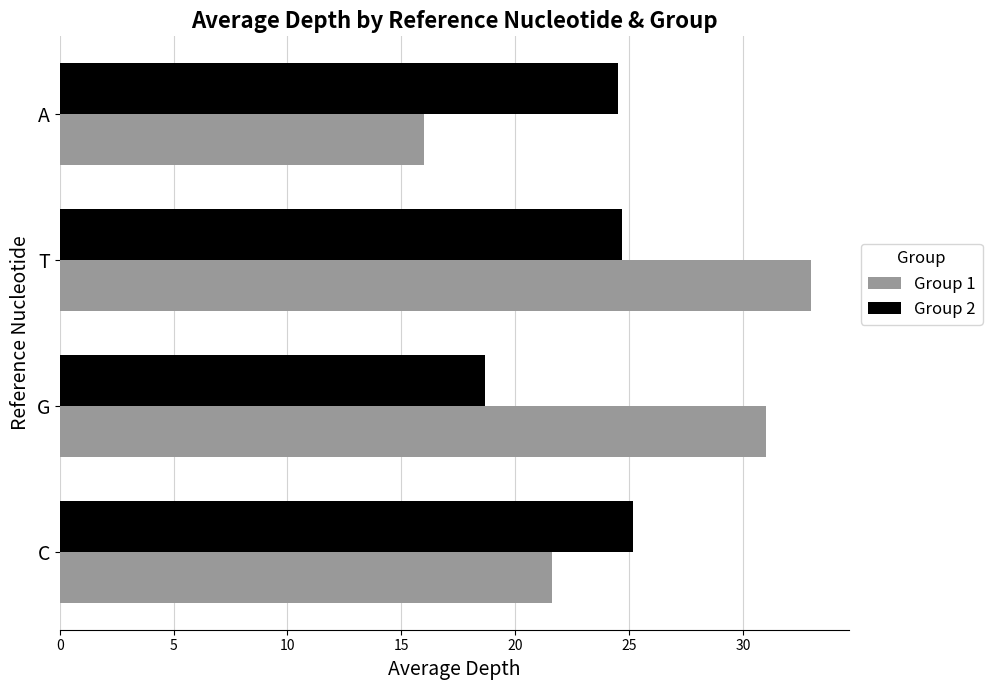

How many values in the Group 2 series are below 24?

1